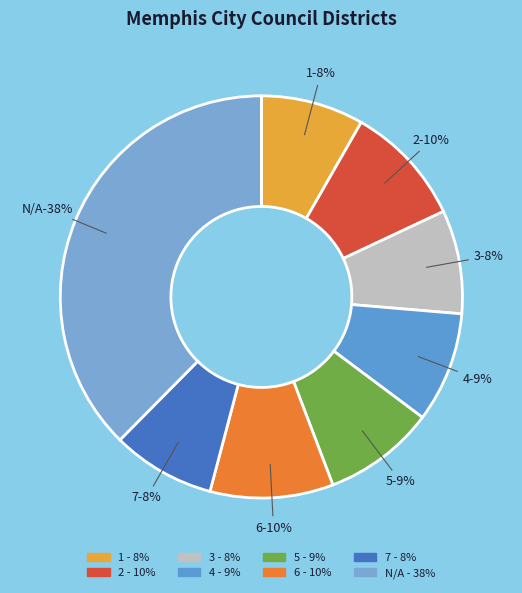

Rank the categories by value from highest to lowest.

N/A, 6, 2, 5, 4, 3, 7, 1